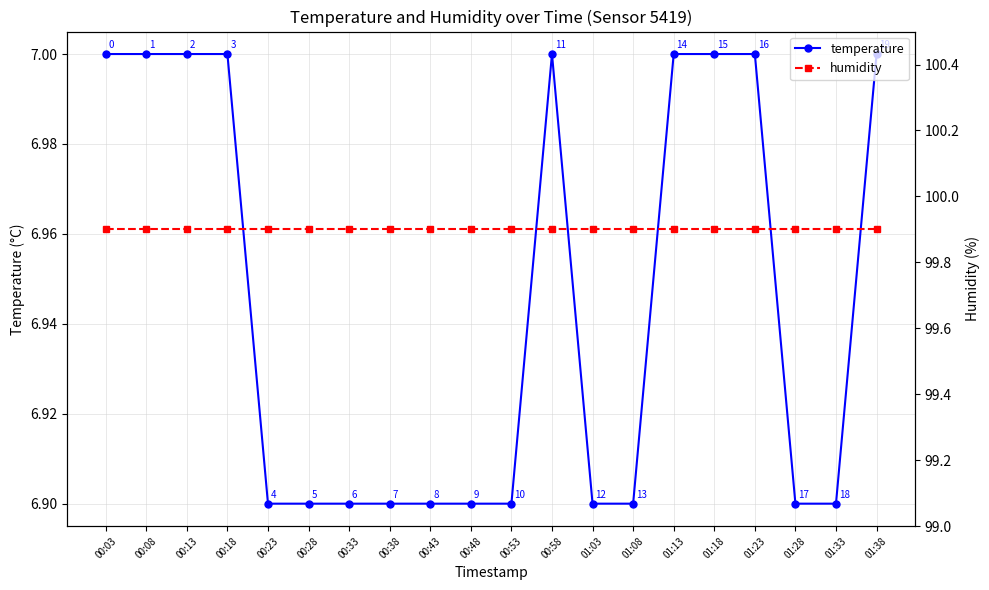

At which label is temperature closest to 6?

00:23